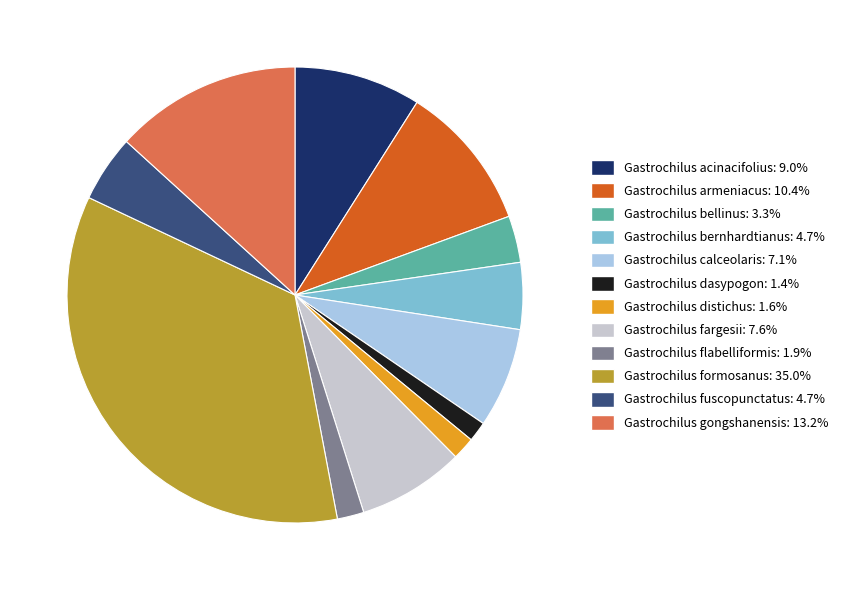

What is the ratio of the value at Gastrochilus acinacifolius: 9.0% to the value at Gastrochilus bellinus: 3.3%?

2.7